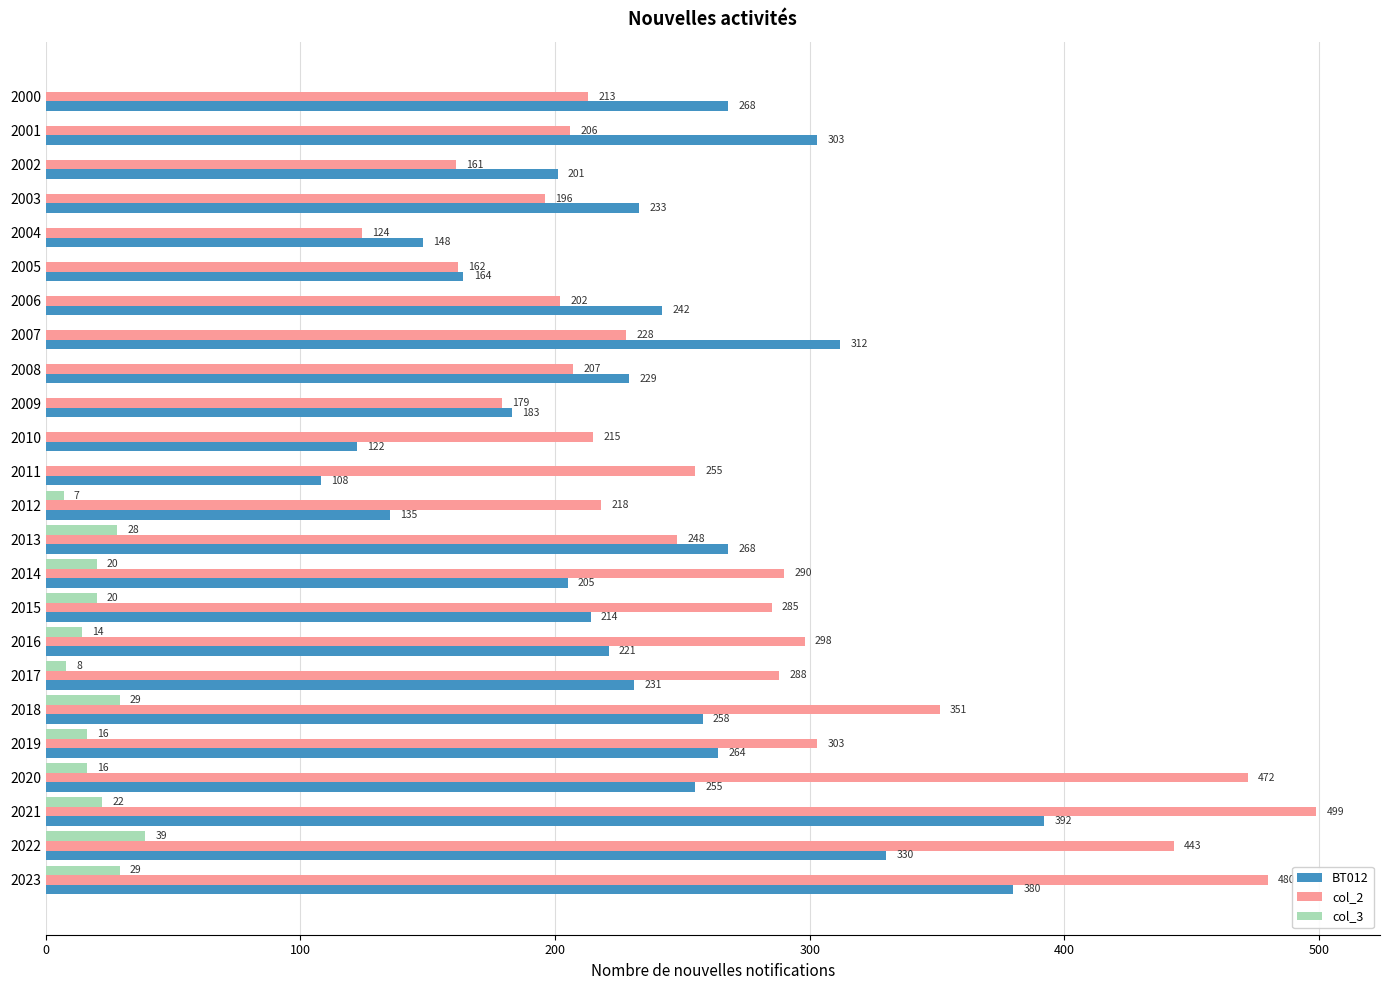

Is the value of BT012 at 2007 greater than the value of col_3 at 2001?

Yes